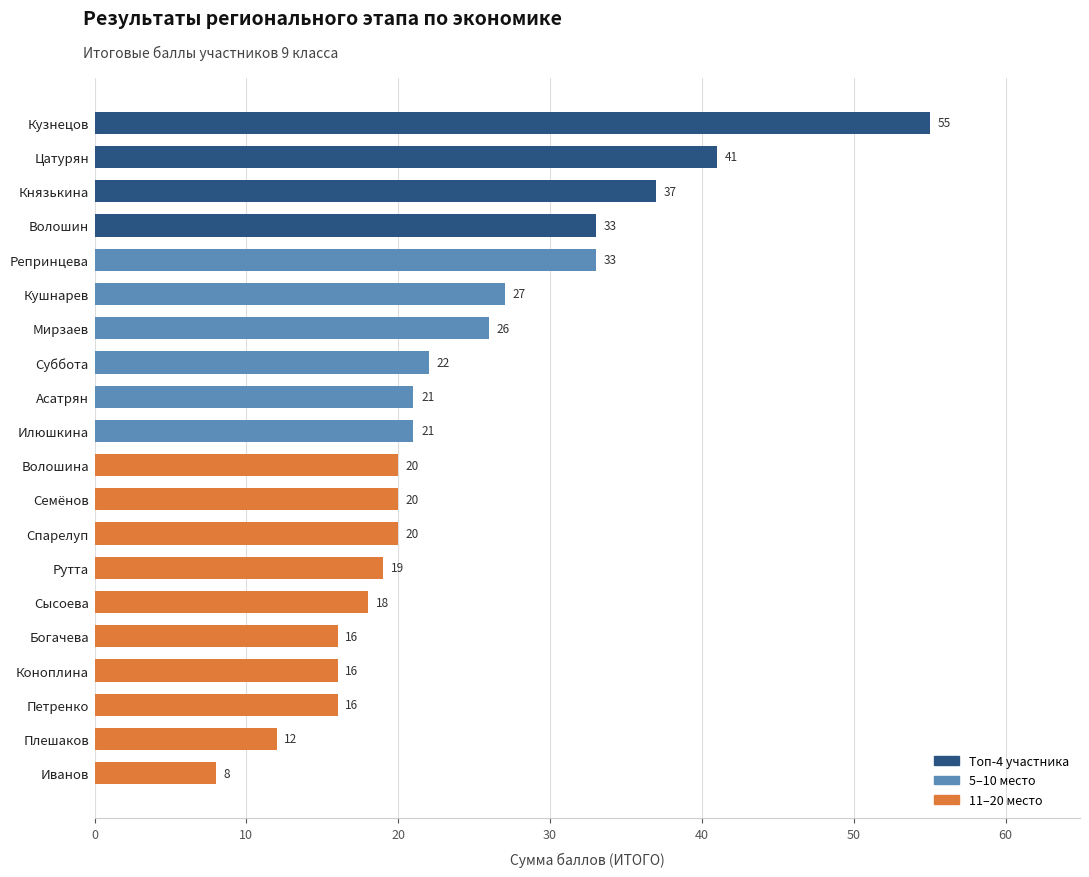

Approximately how many times larger is the value at Петренко compared to Сысоева?

0.9